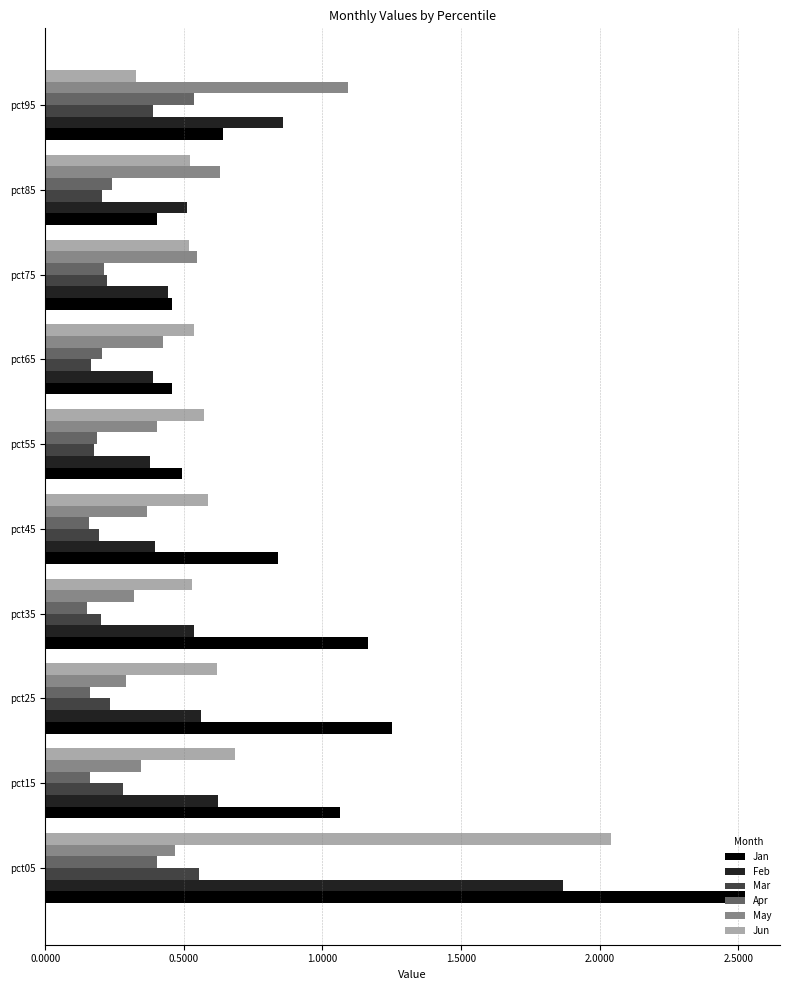

At how many categories does at least one series exceed 0?

10